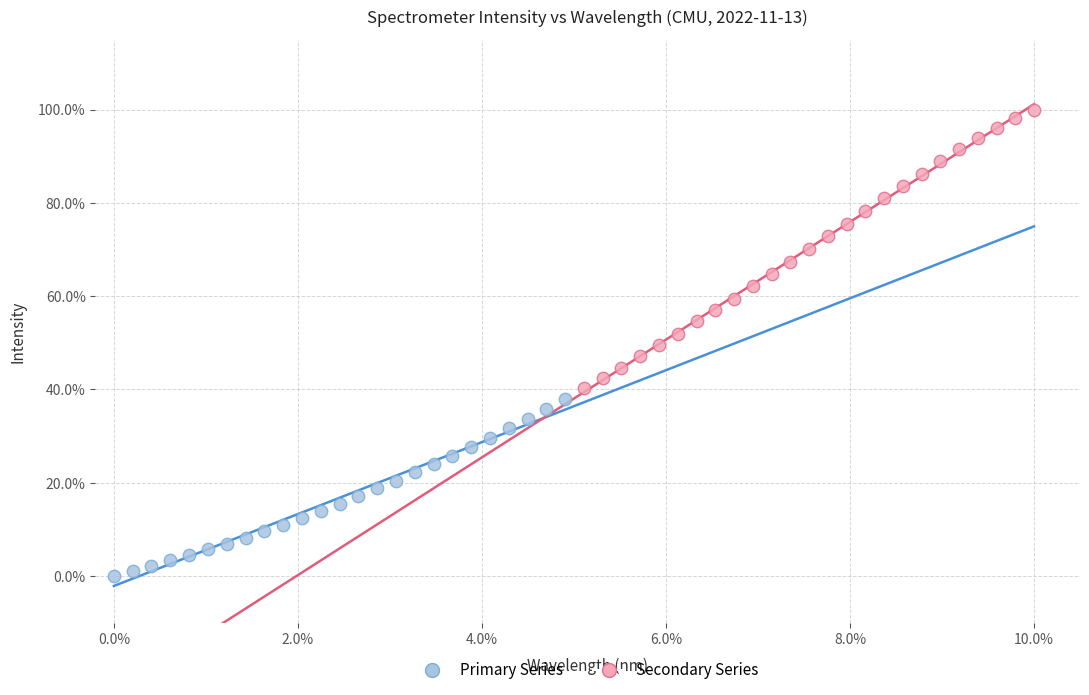

What are all the series names shown in the legend?

Primary Series, Secondary Series